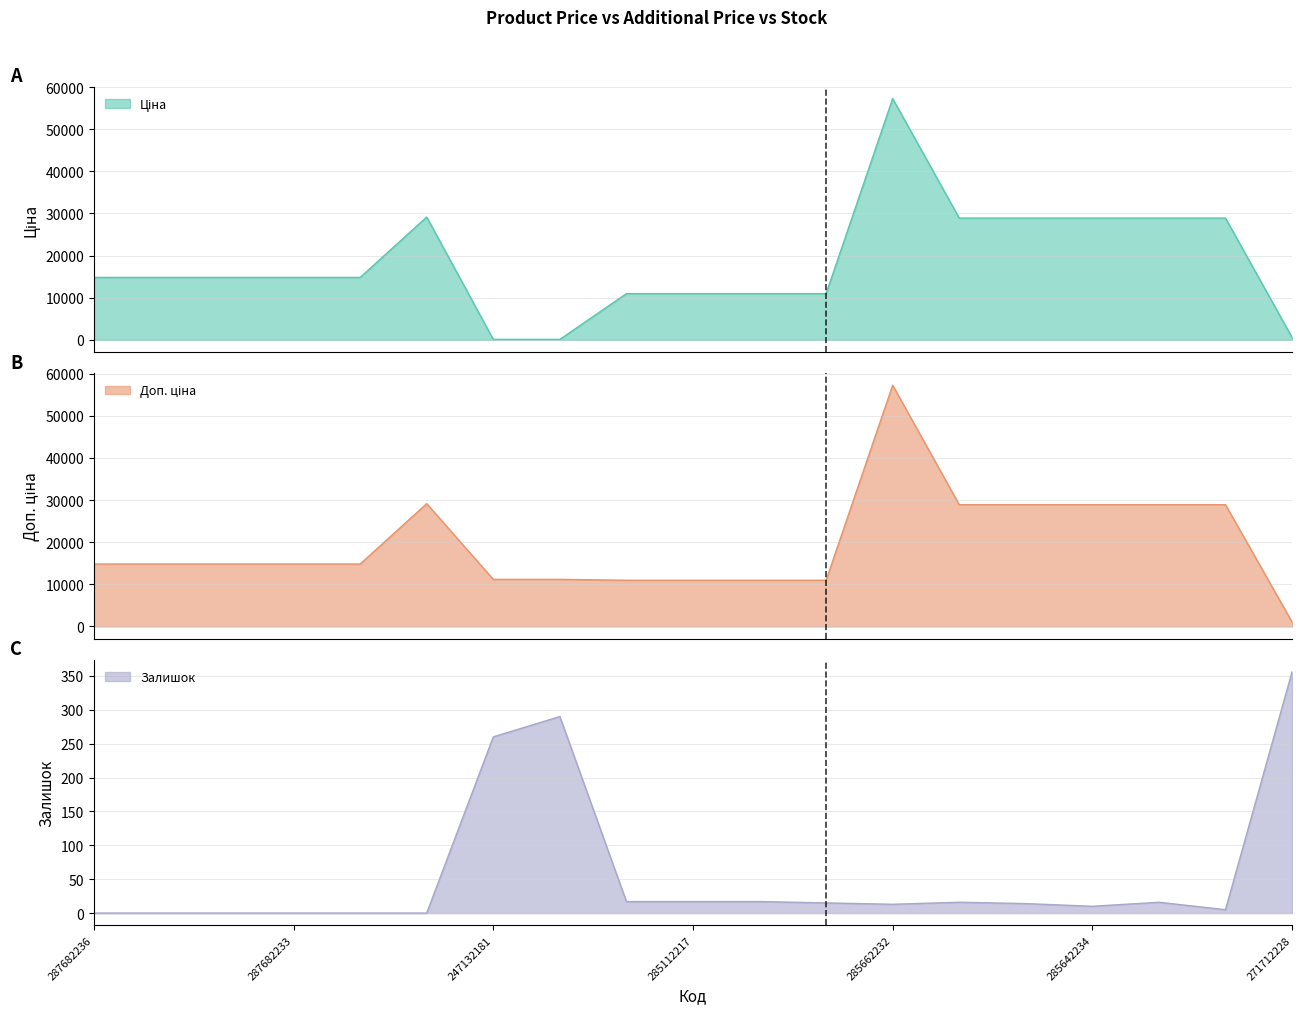

Rank the series at 285662232 from highest to lowest value.

Ціна, Доп. ціна, Залишок